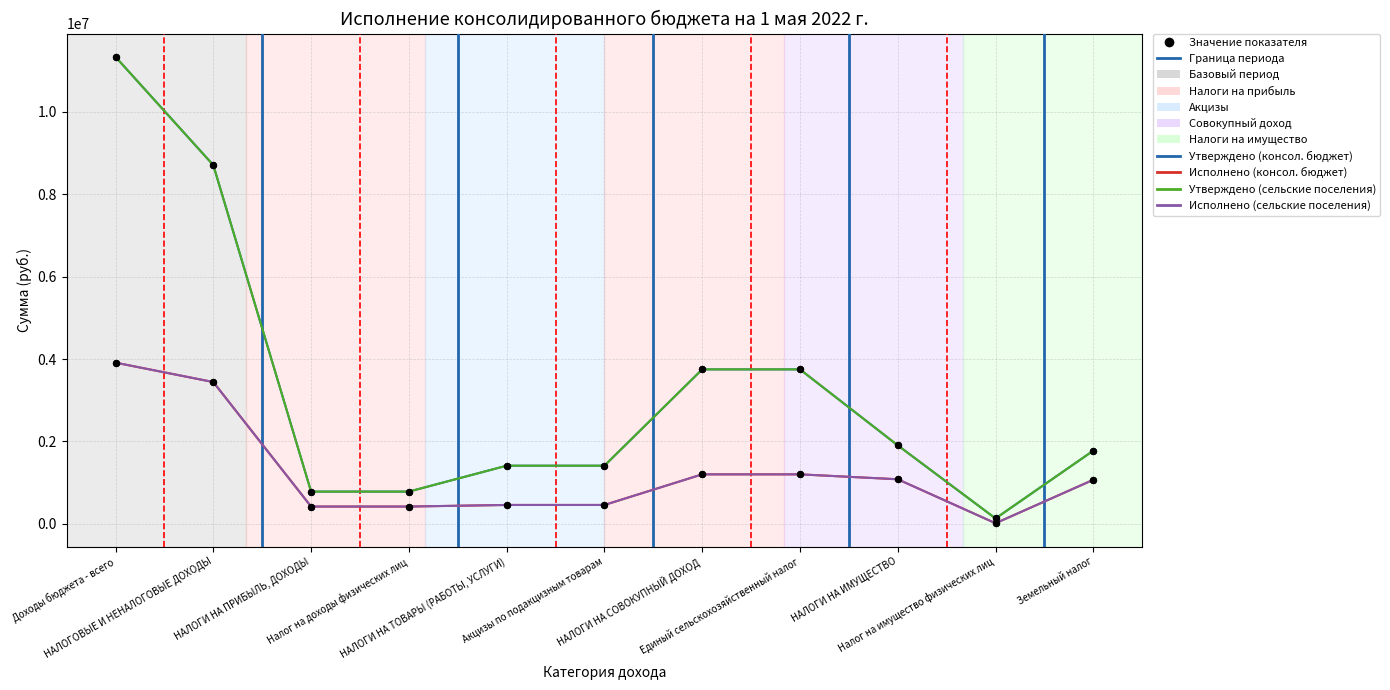

Which series has the largest total across all categories?

Утверждено (консол. бюджет)